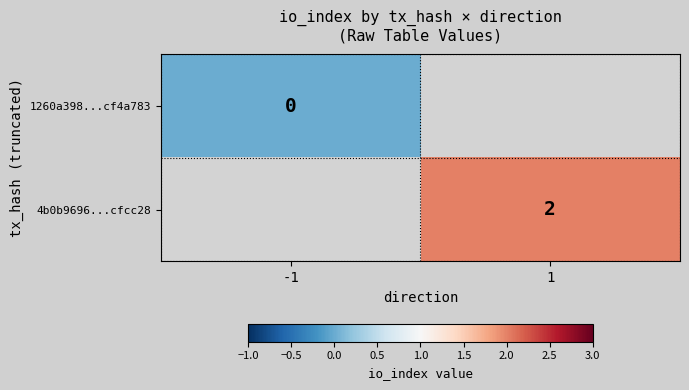

Which category has the lowest value across all series?

-1